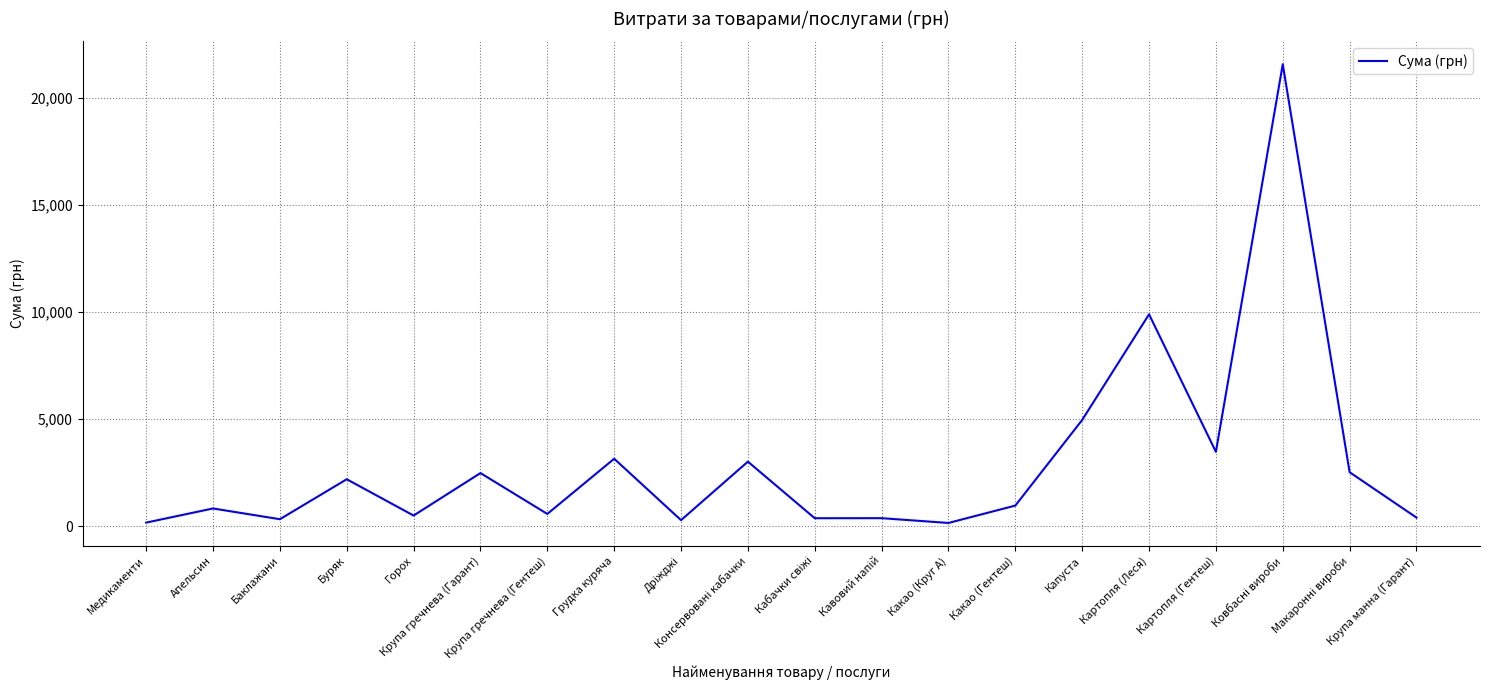

What is the greatest value displayed?

21564.0